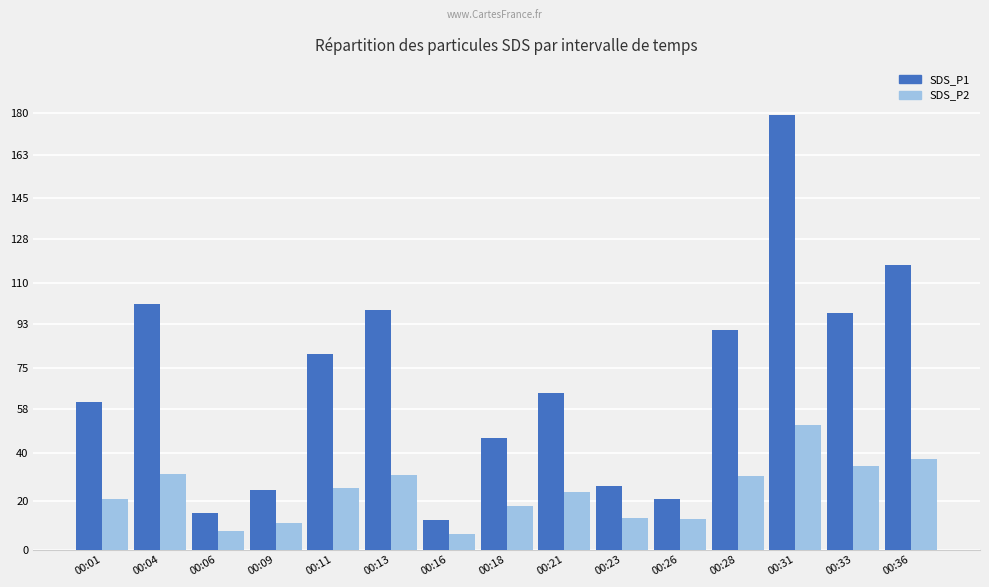

How many categories are shown in the chart?

15